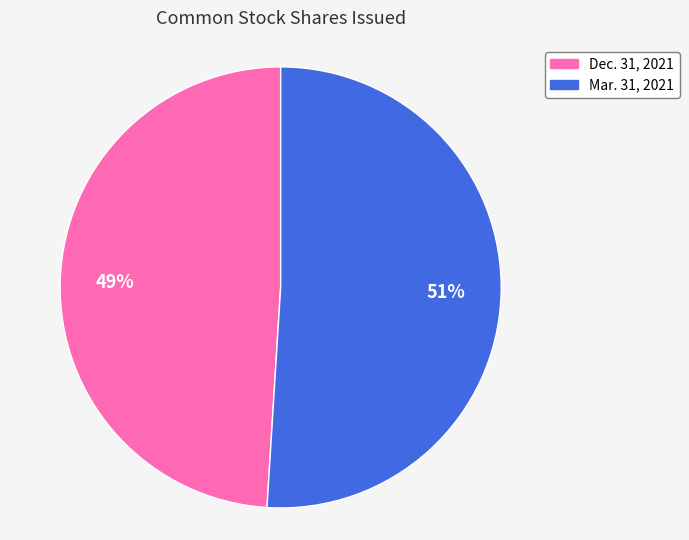

True or false: Mar. 31, 2021 accounts for 51% of the total.

True